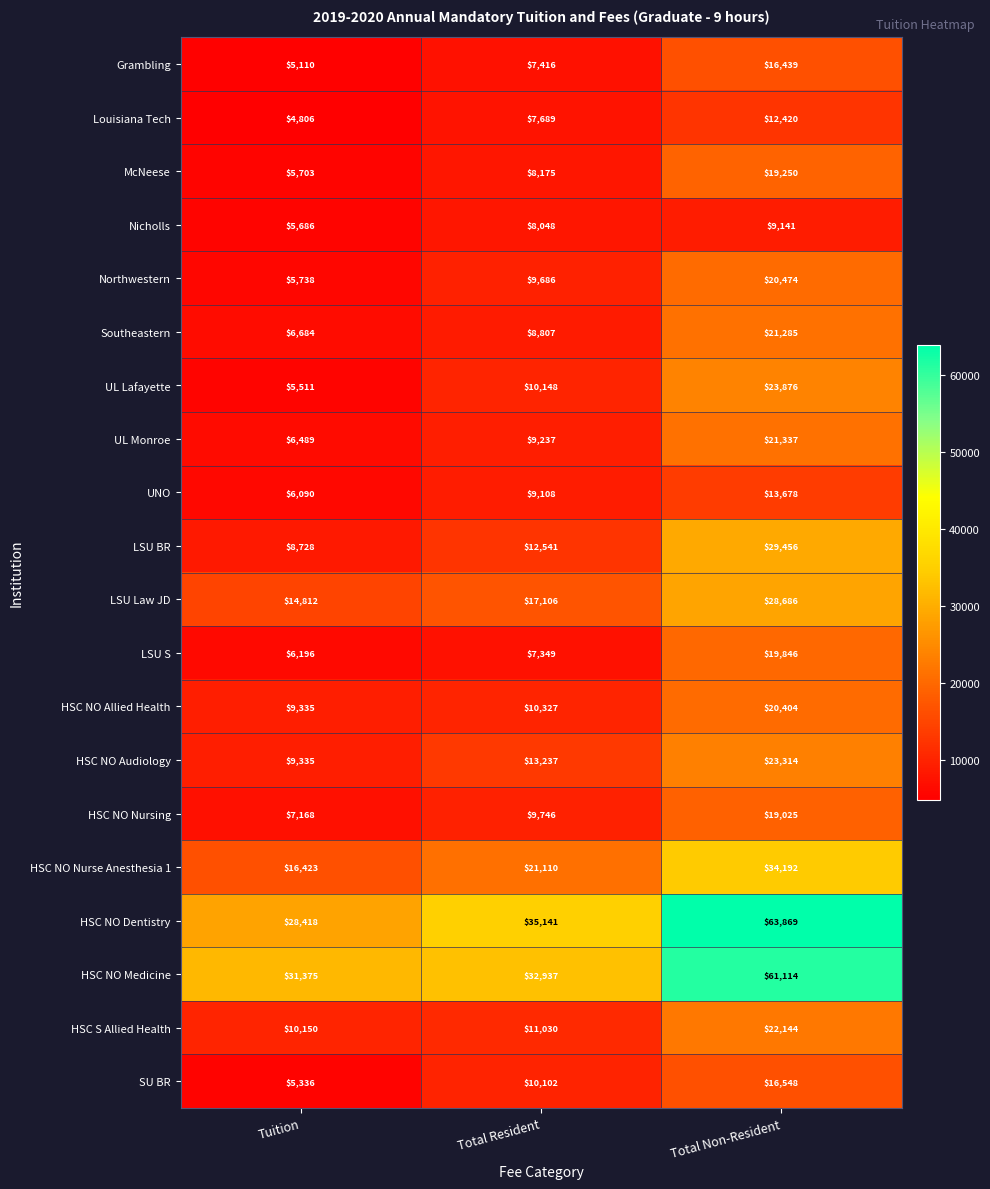

What is the difference between the maximum and minimum values in the HSC NO Medicine series?

29739